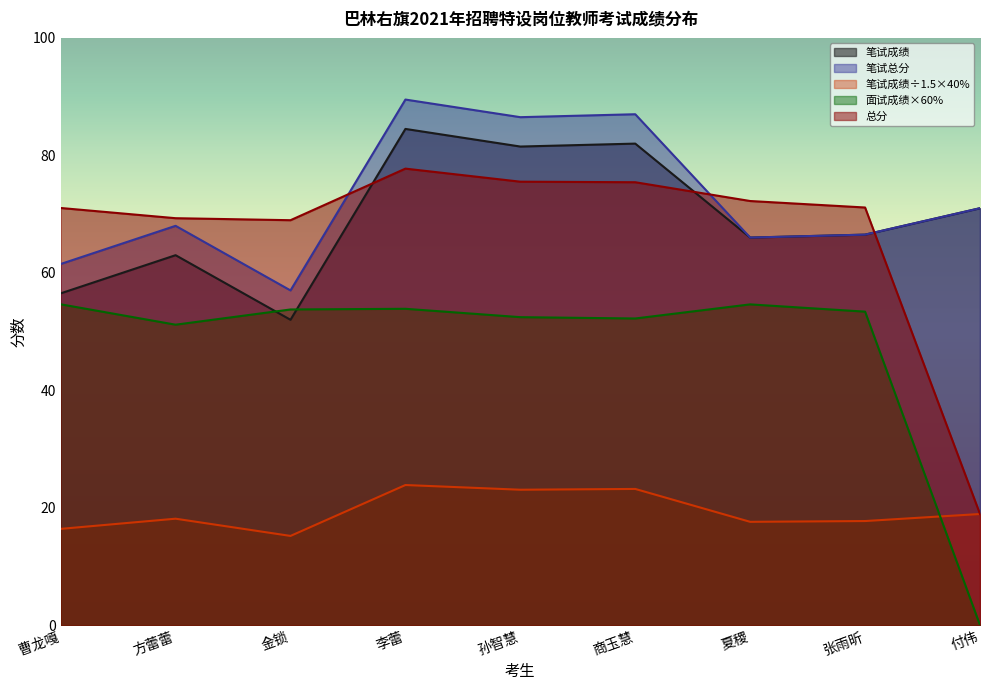

What is the value of the 面试成绩×60% point at the 8th from the left?

53.4